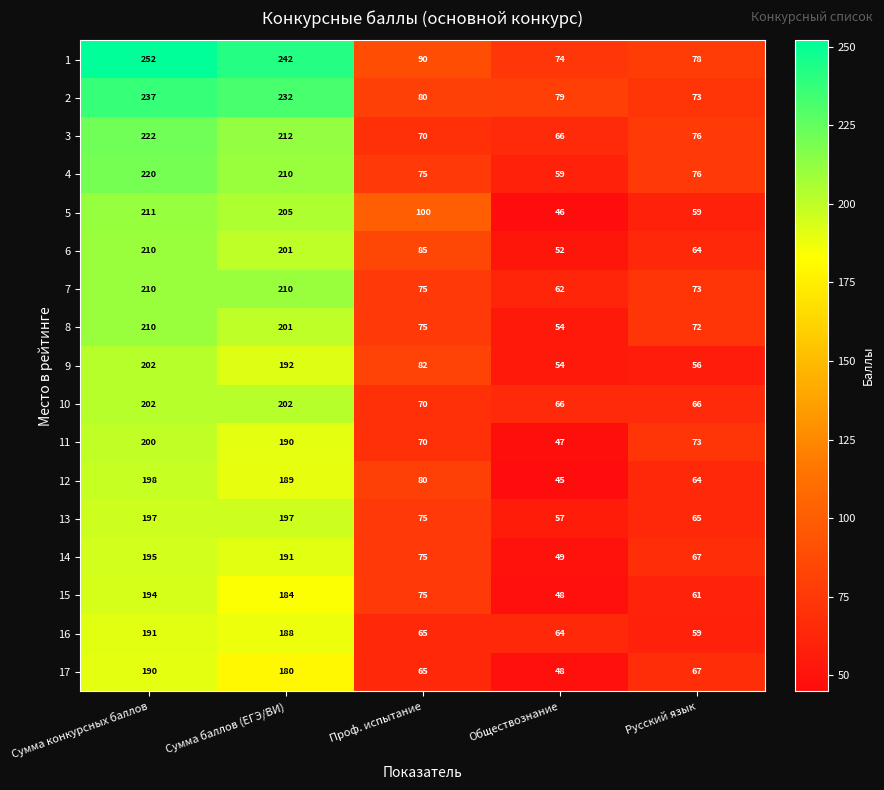

What is the approximate value of 5 at Сумма баллов (ЕГЭ/ВИ), to the nearest 5?

205